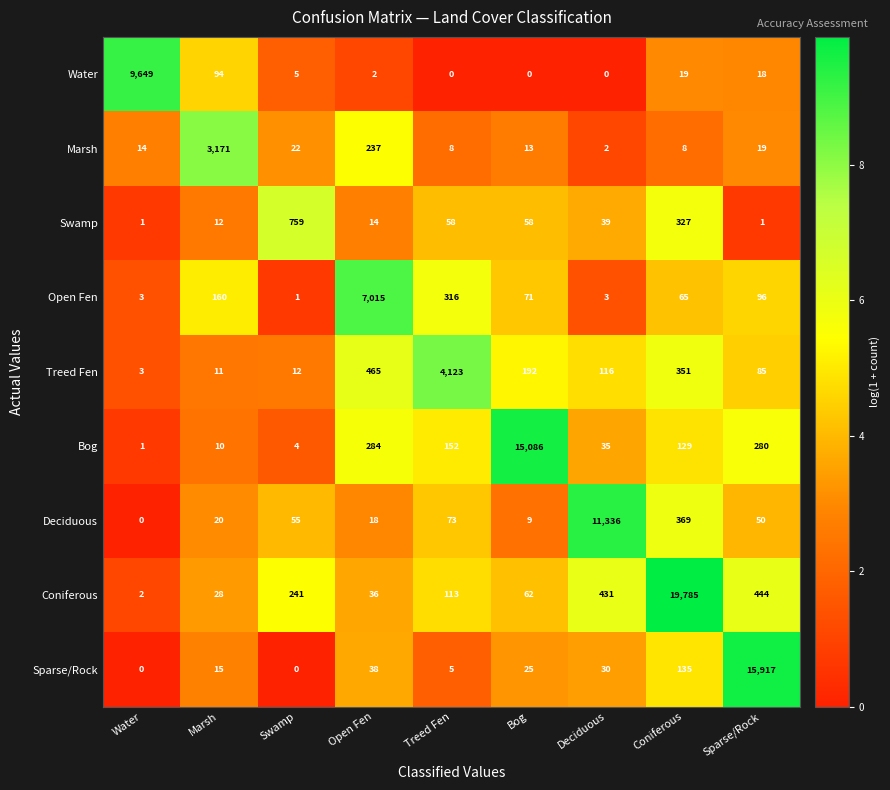

What is the difference between the maximum and minimum values in the Treed Fen series?

4120